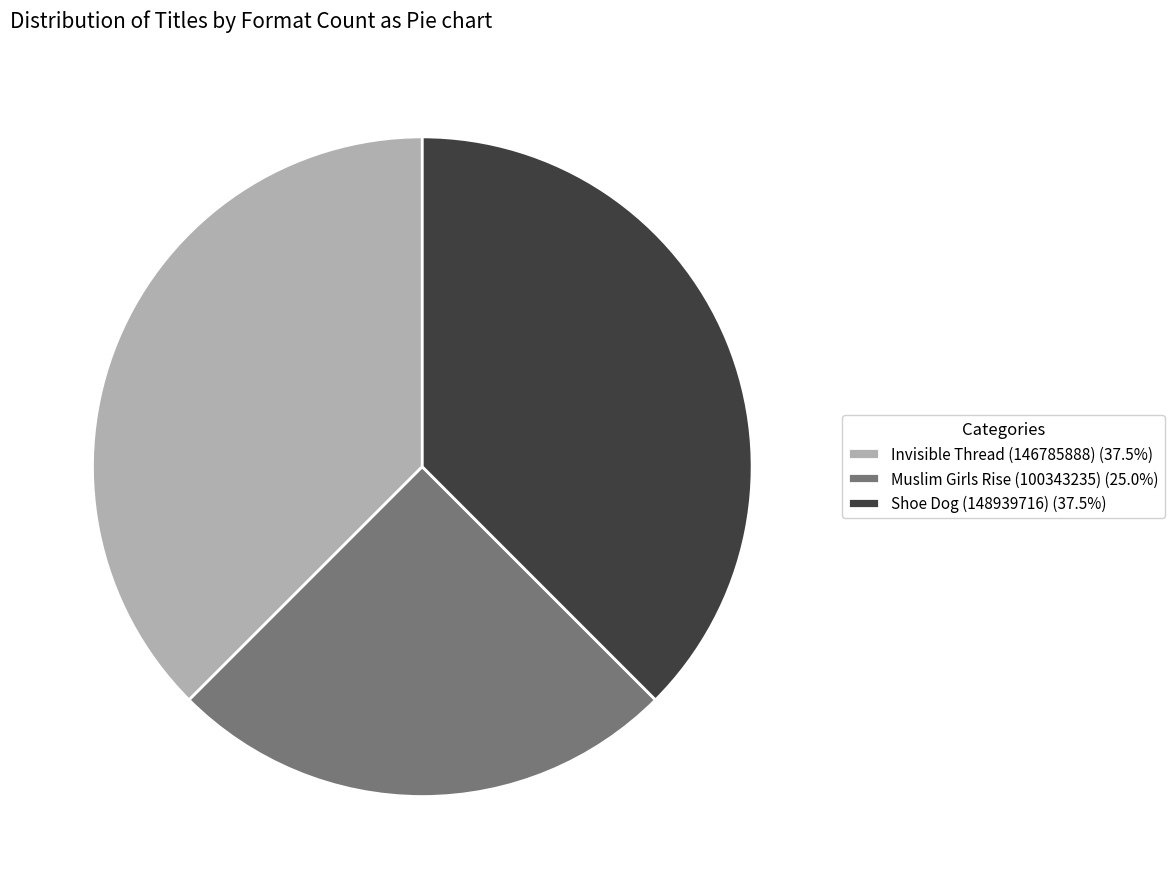

Which category has the smallest portion of the pie?

Muslim Girls Rise (100343235)